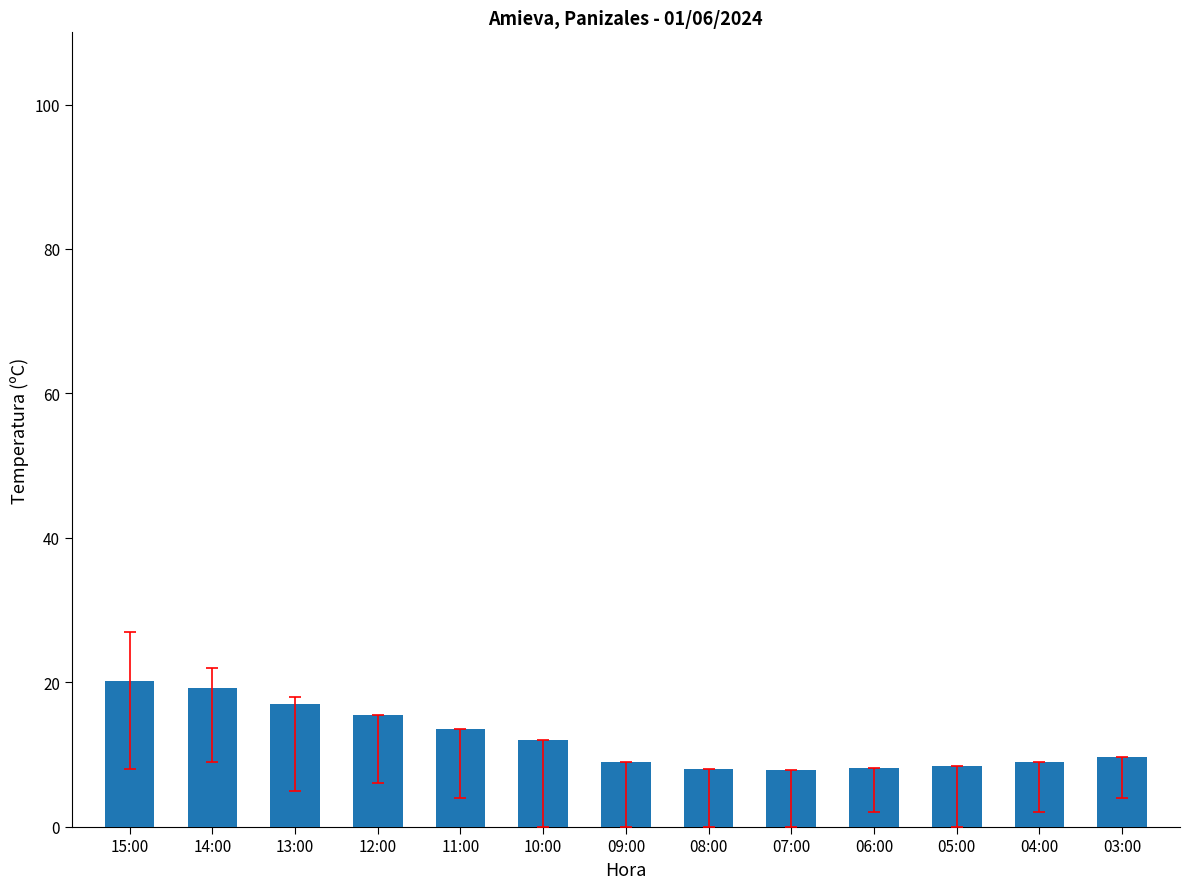

What is the change in value from 14:00 to 11:00?

-5.7